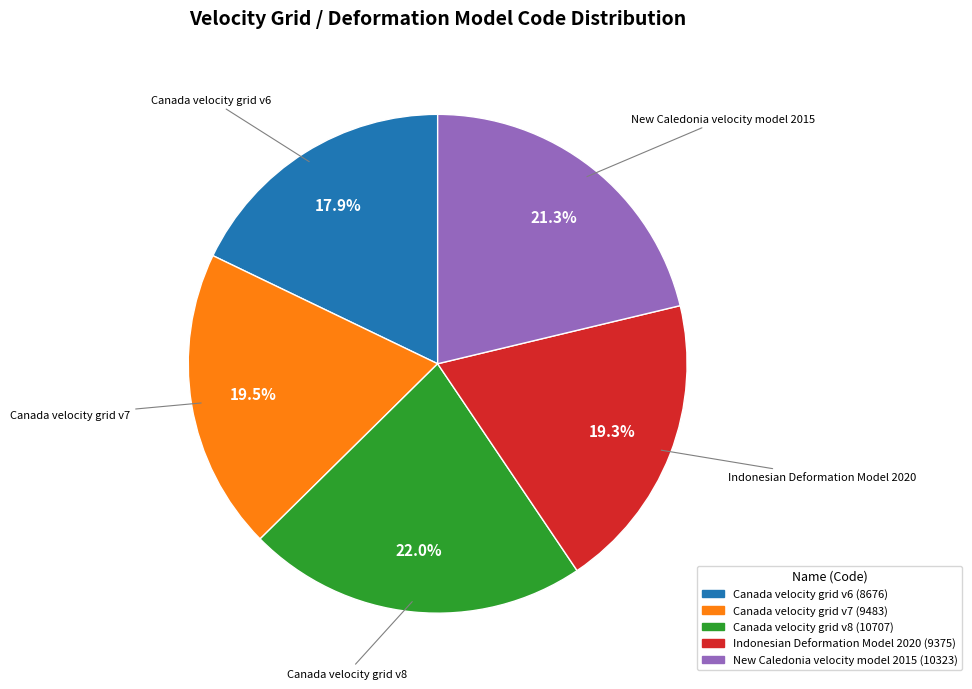

To the nearest percent, what is the average slice percentage?

20%